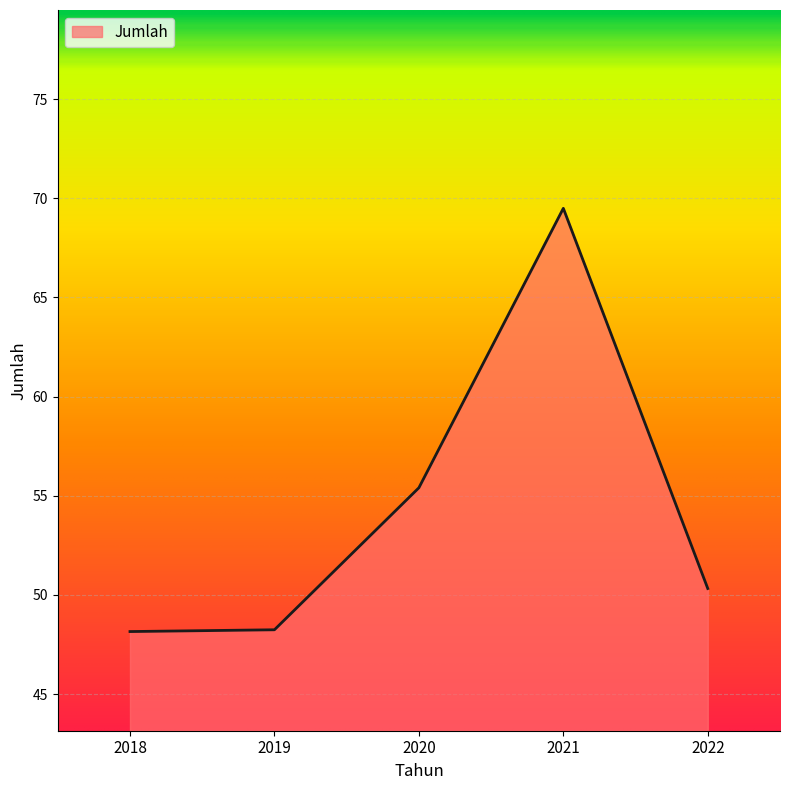

What is the difference between the values at 2022 and 2018?

2.2